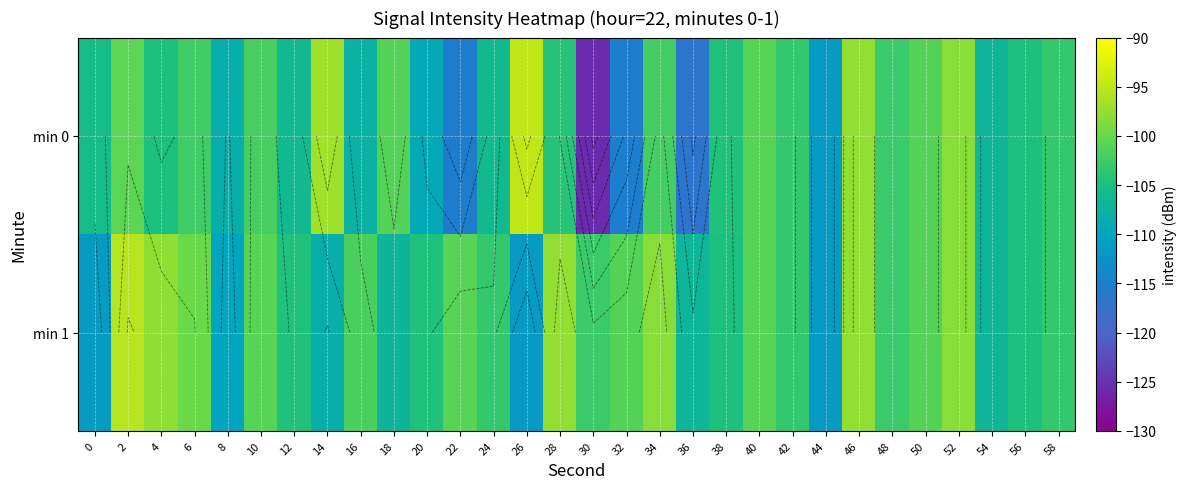

Which category has the lowest value in the min 0 series?

30